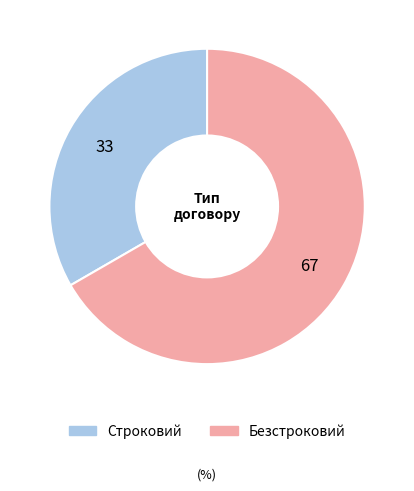

What is the largest slice in the pie chart?

Безстроковий